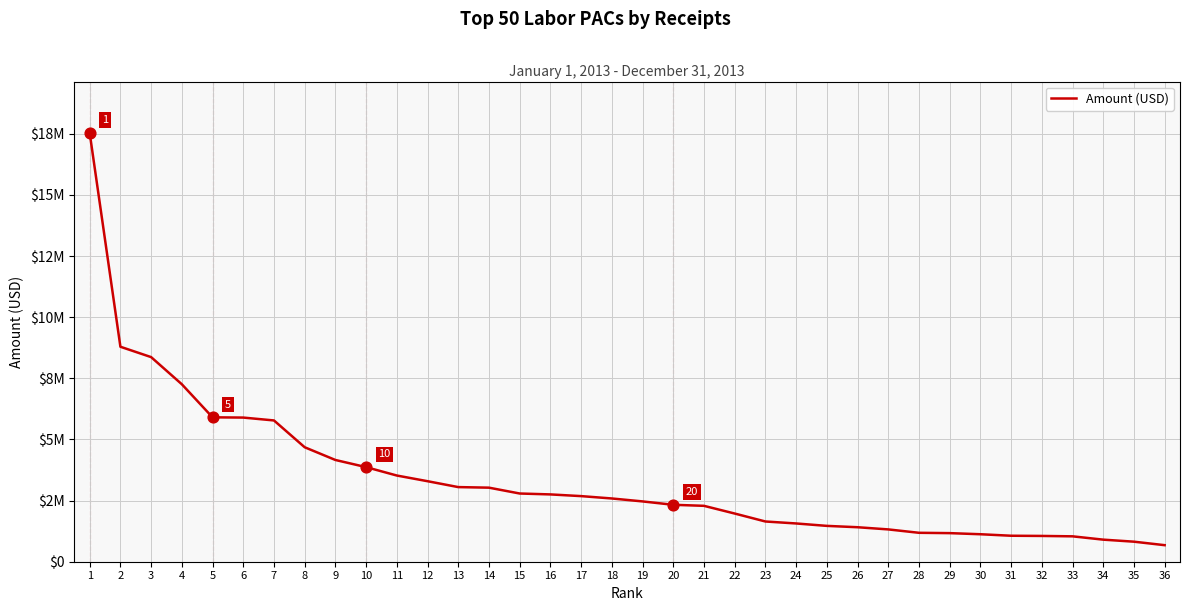

What is the change in value from 11 to 12?

-232055.6